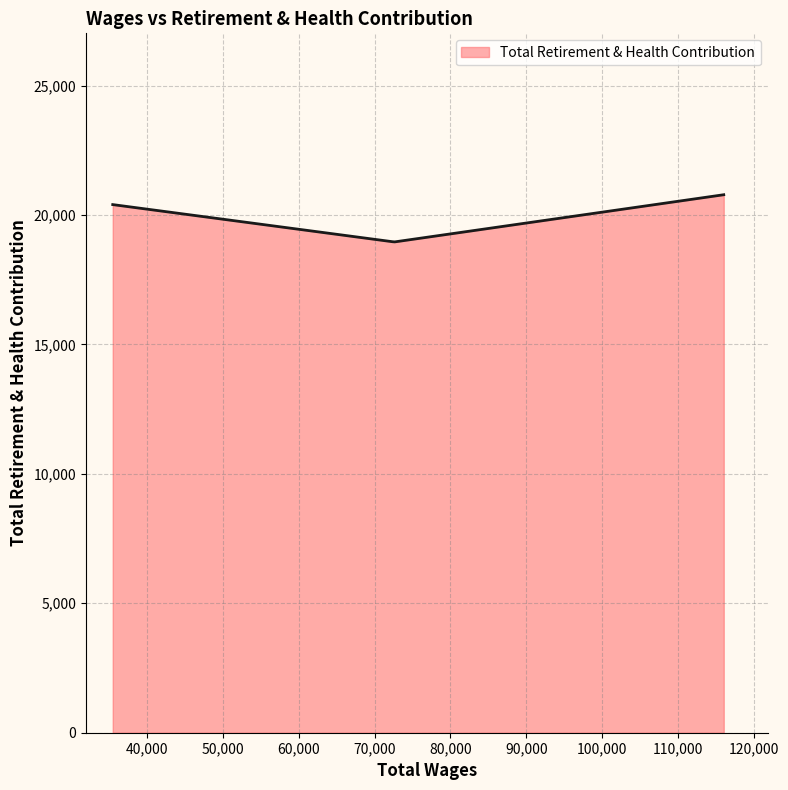

How many categories are shown in the chart?

300